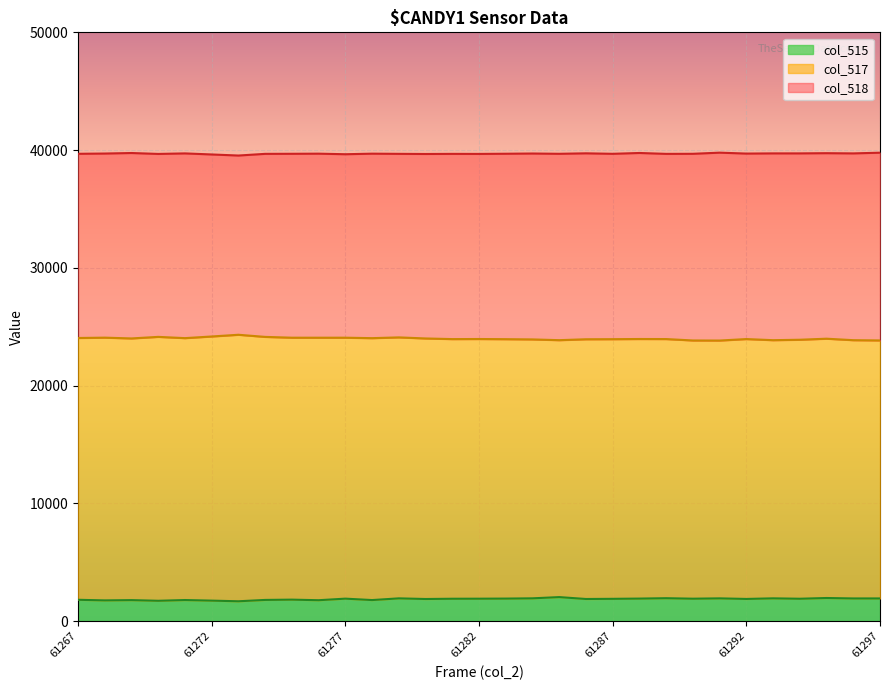

What are all the series names shown in the legend?

col_515, col_517, col_518